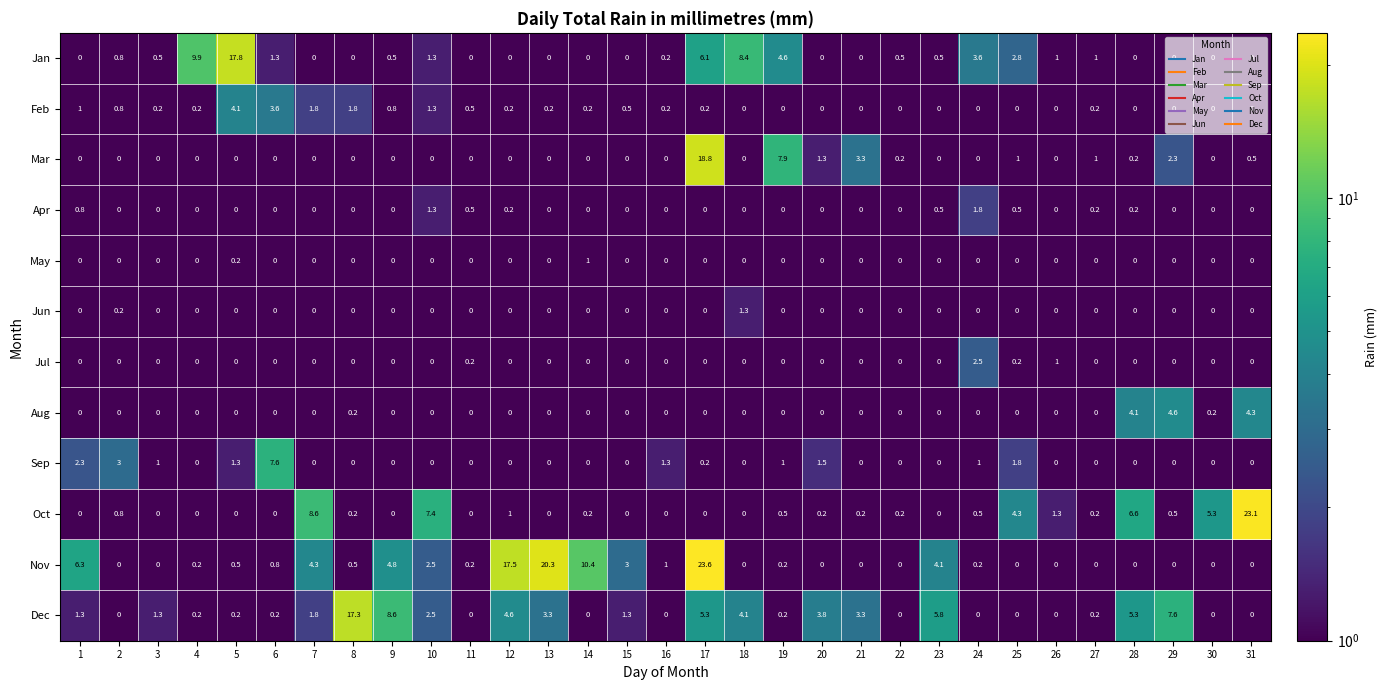

Is it true that Jan equals -8.9 at 11?

False